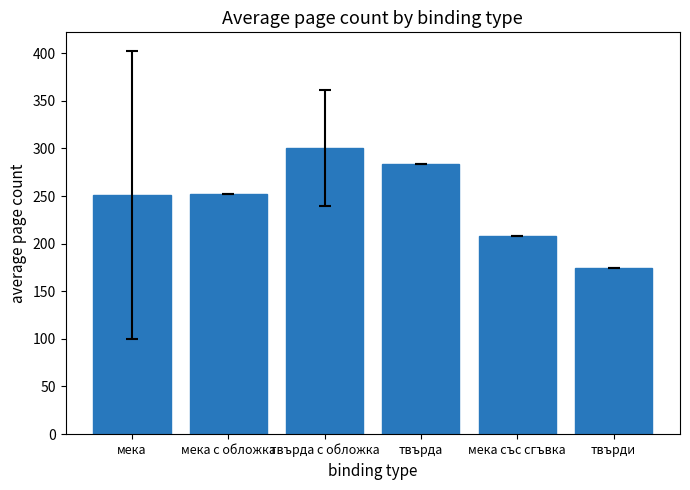

Which category has the lowest value across all series?

твърди